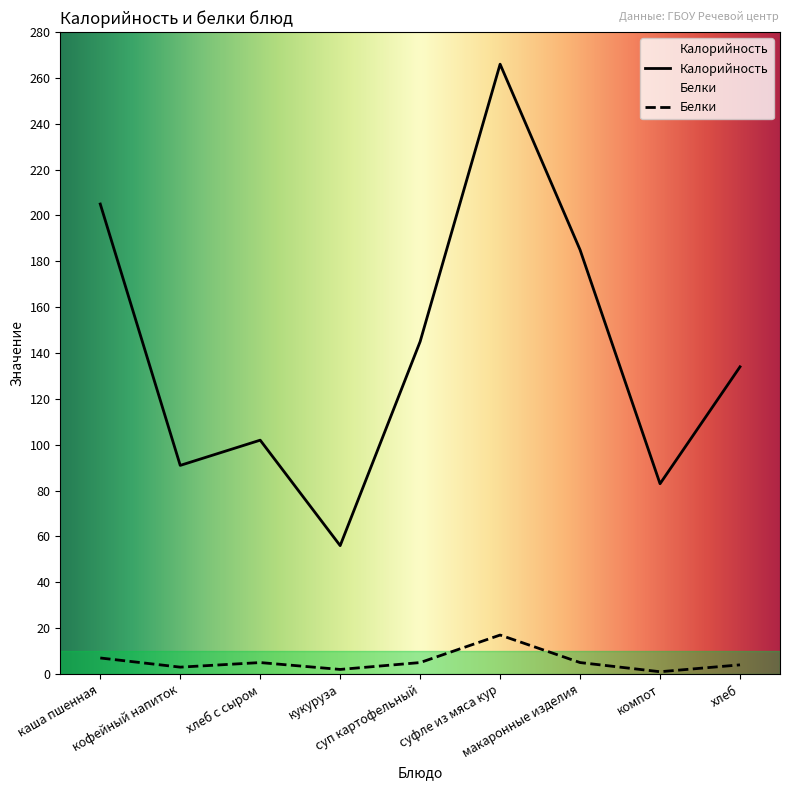

Rank the series by their average value, from lowest to highest.

Белки, Калорийность